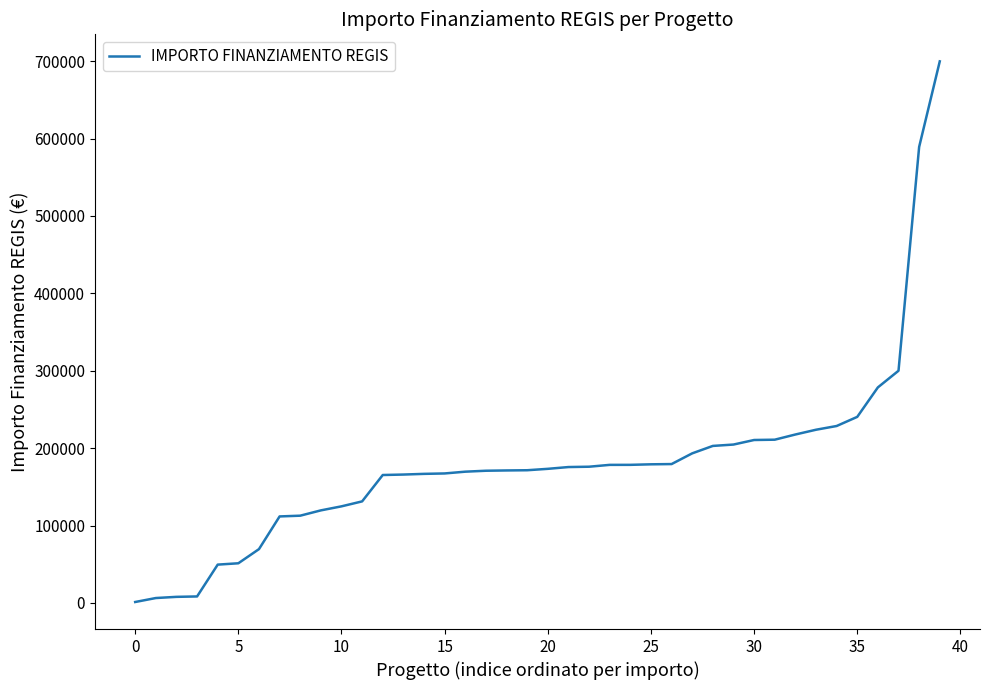

Reading left to right, extract all data points from this chart.

1200.0	6330.0	7853.0	8377.6	49500.0	51240.0	69532.6	111760.0	112730.4	119584.9	124800.0	131200.0	165282.1	165869.6	166759.8	167299.1	169582.1	170800.4	171177.7	171450.0	173263.3	175568.4	176000.4	178382.6	178415.8	179105.2	179420.1	193263.3	202864.8	204636.2	210514.6	210913.7	217613.5	223771.4	228592.8	240397.6	278493.2	300000.0	589176.8	699734.4